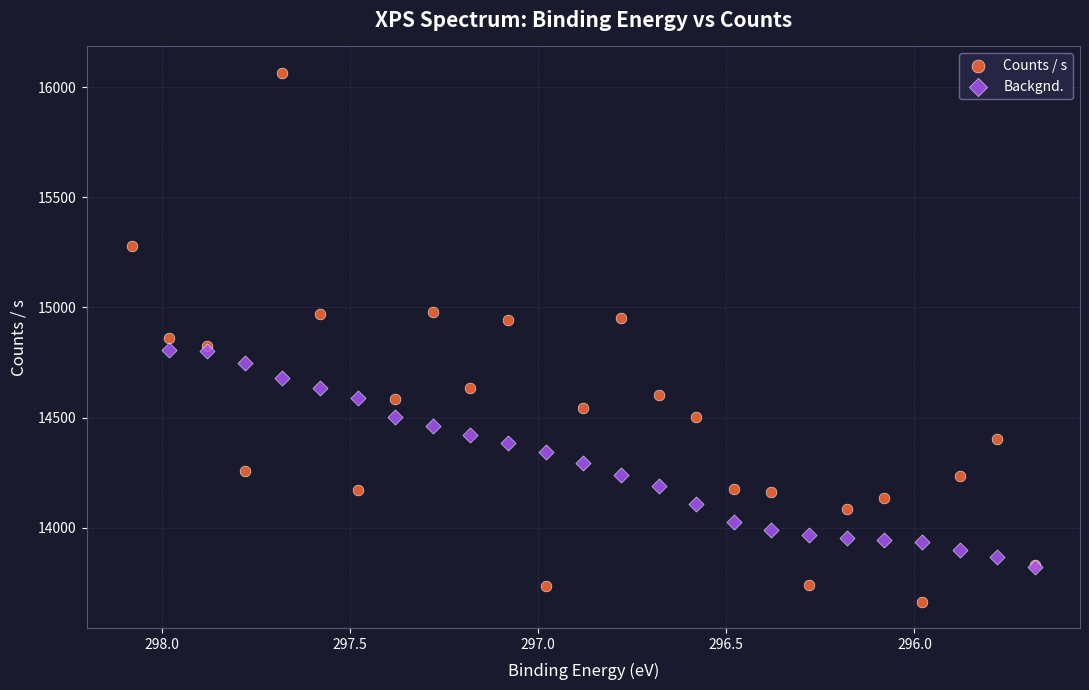

Which series has the largest Y range (max minus min)?

Counts / s